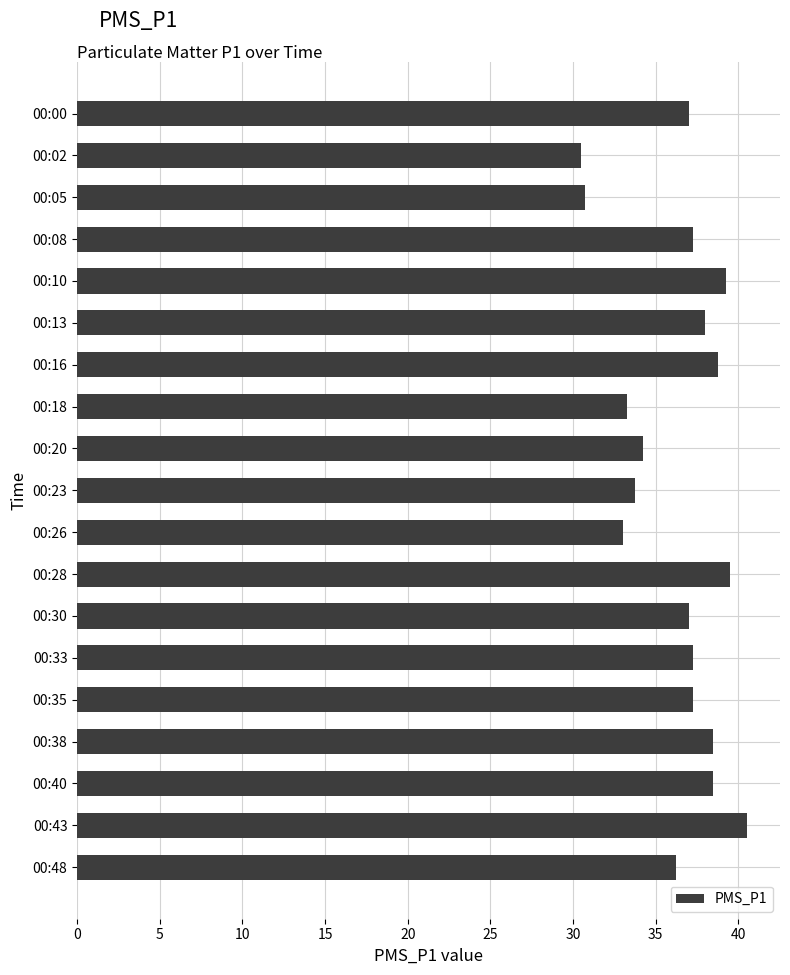

What is the sum of all values?

690.5